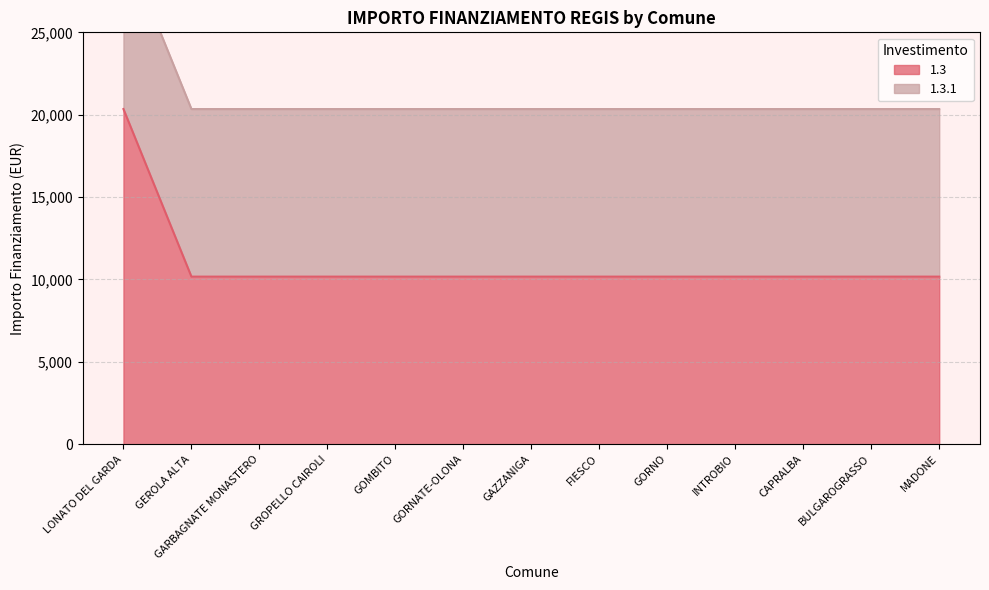

The value of 1.3 at MADONE is 14508. True or false?

False